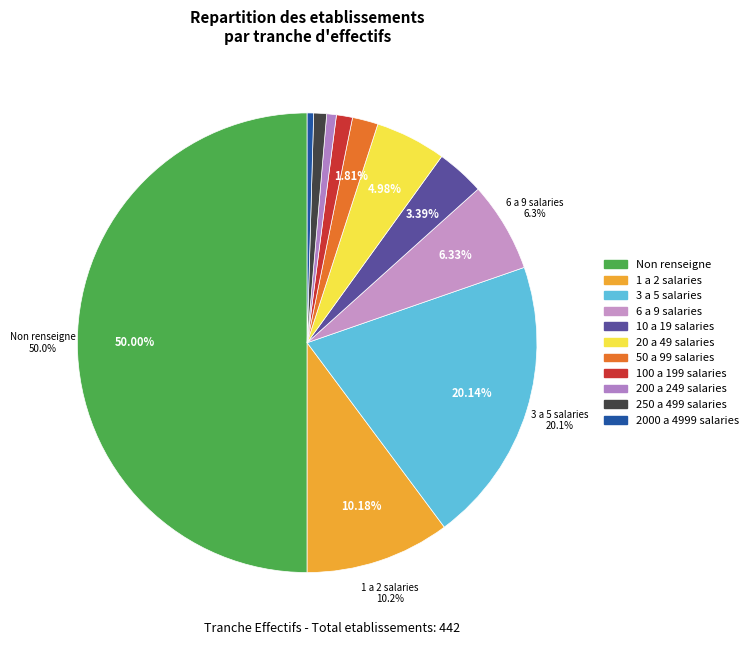

How many segments does this pie chart have?

11